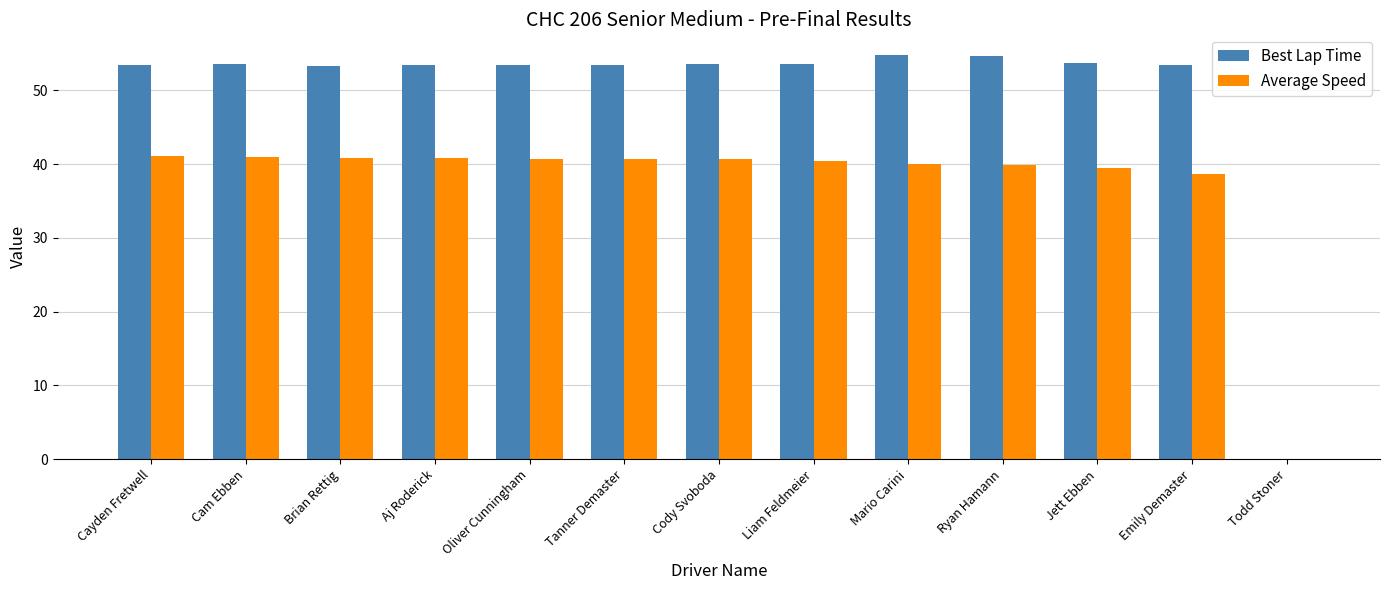

What is the total value across all series at Tanner Demaster?

94.1